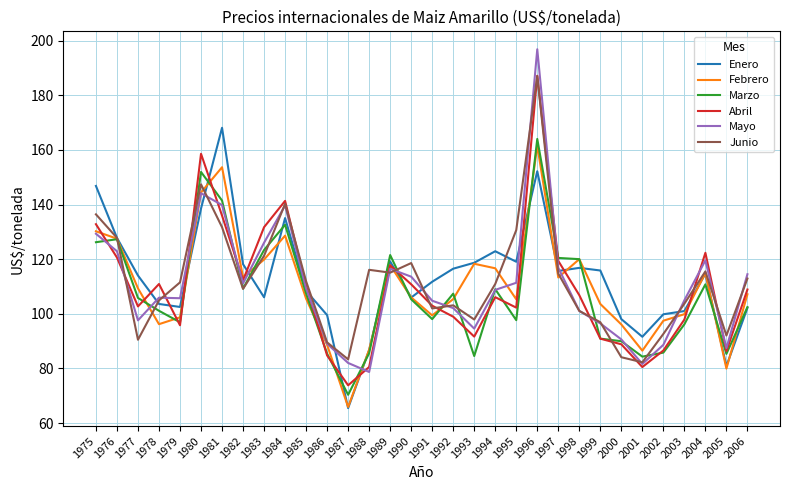

True or false: Mayo has a value of 183.0 at 1991.

False